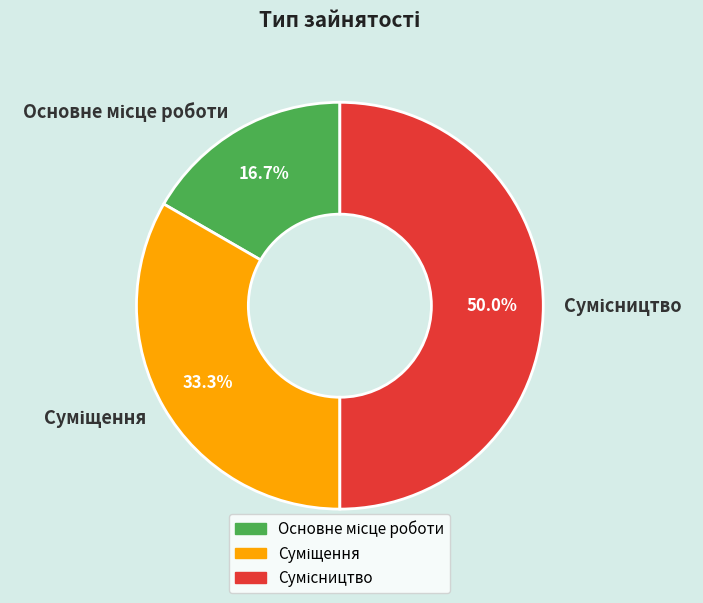

How many segments does this pie chart have?

3